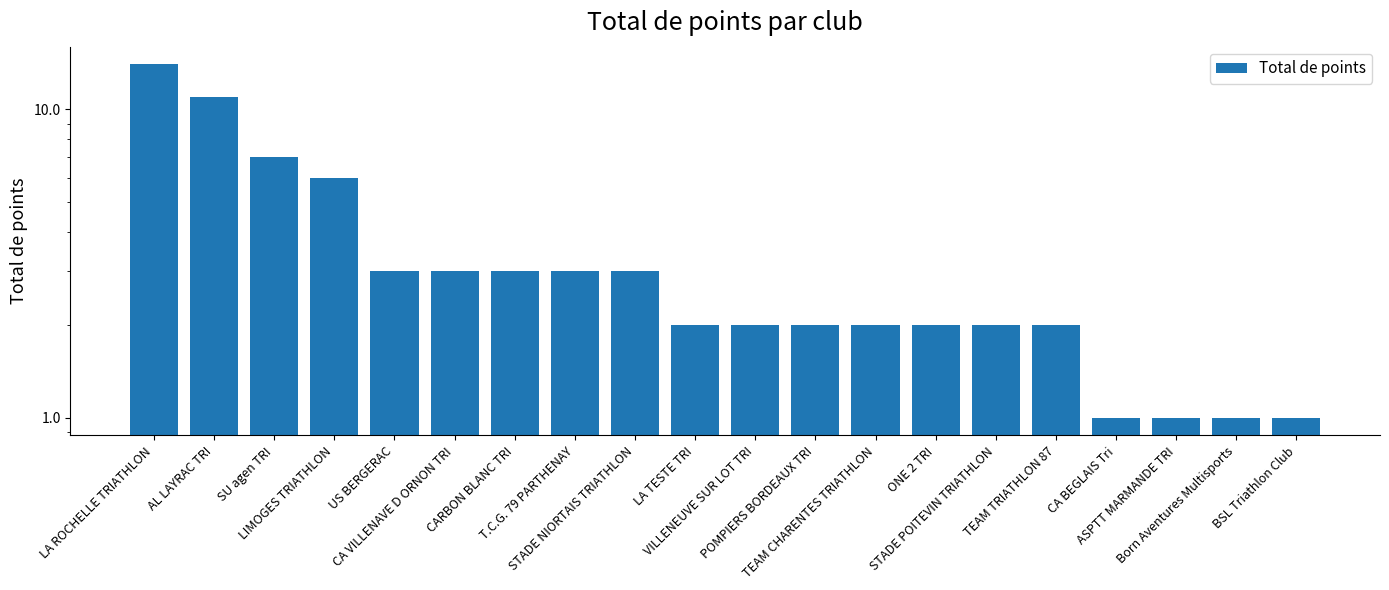

Approximately how many times larger is the value at AL LAYRAC TRI compared to SU agen TRI?

1.6